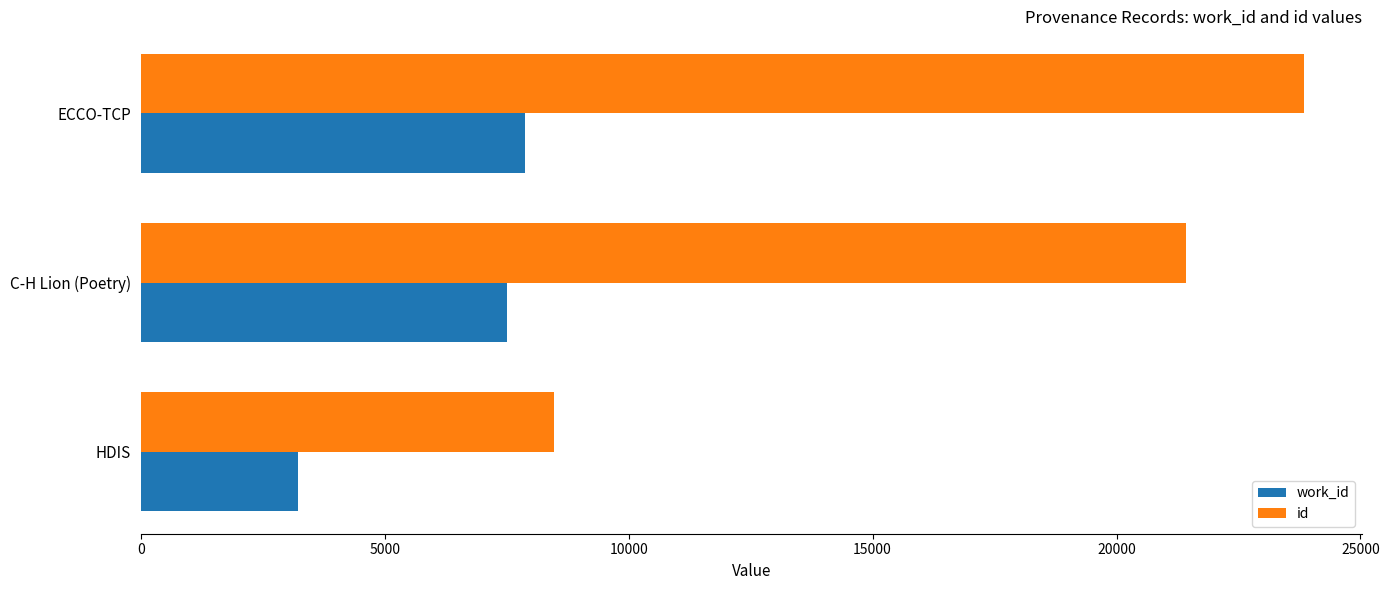

What is the difference between the id values at HDIS and ECCO-TCP?

15363